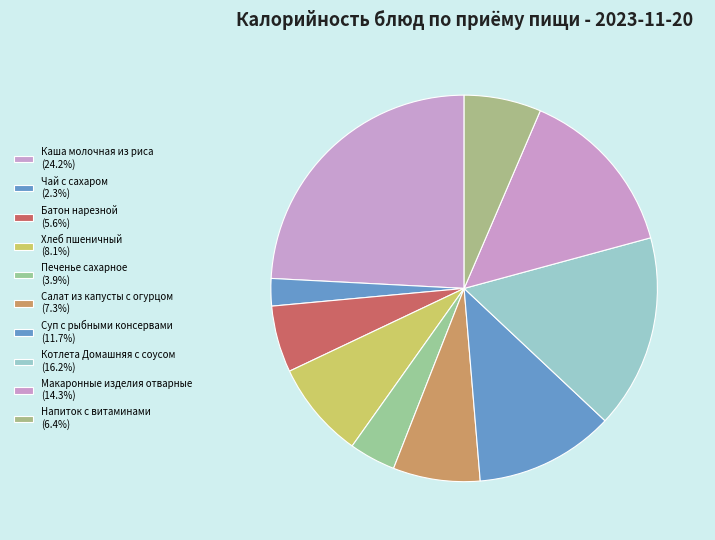

How many slices are in this pie chart?

10